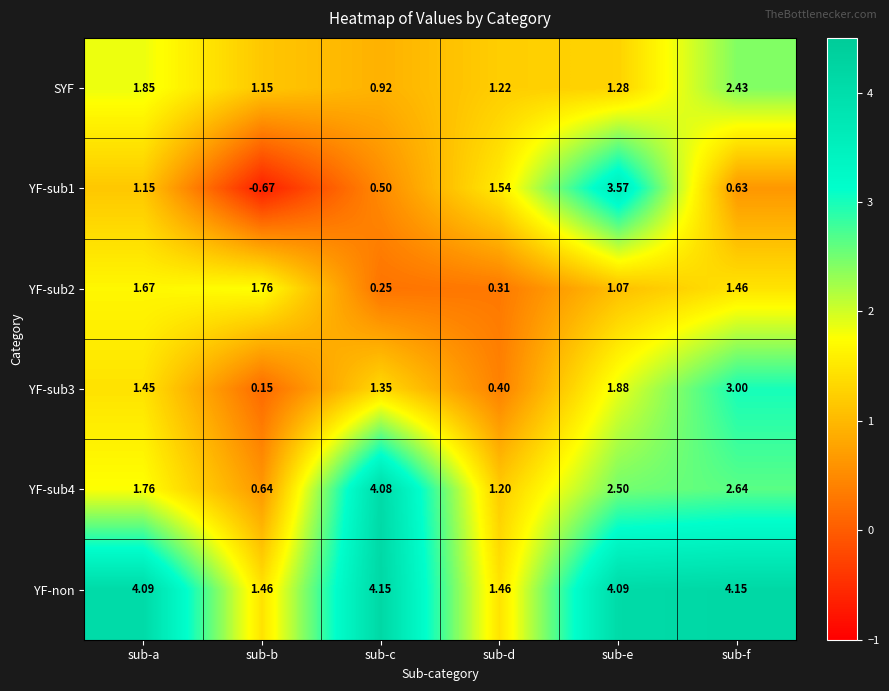

Is the value of YF-sub2 at sub-e greater than the value of YF-sub3 at sub-a?

No